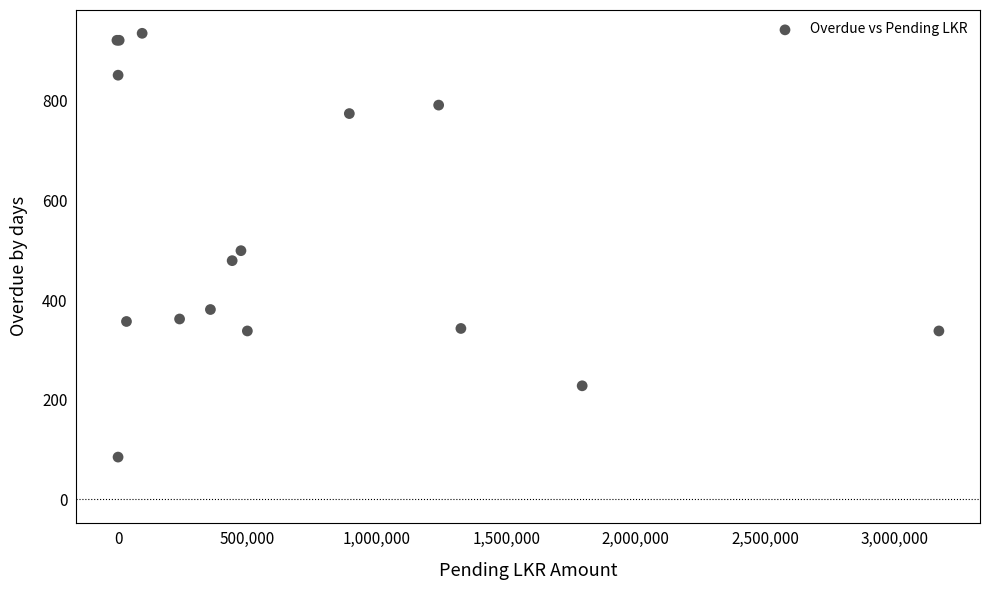

What Y value in the scatter plot is closest to 510?

499